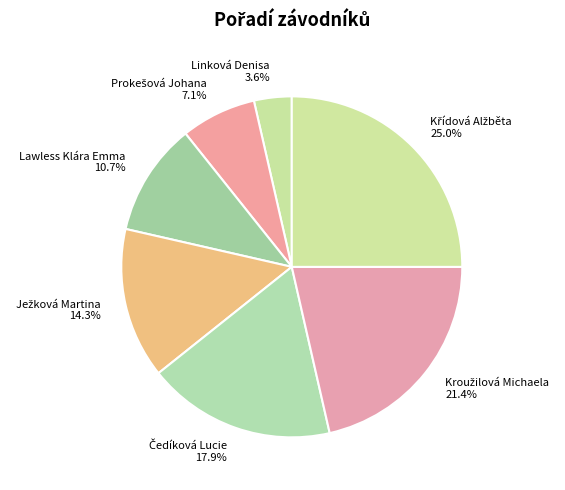

What is the smallest slice in the pie chart?

Linková Denisa